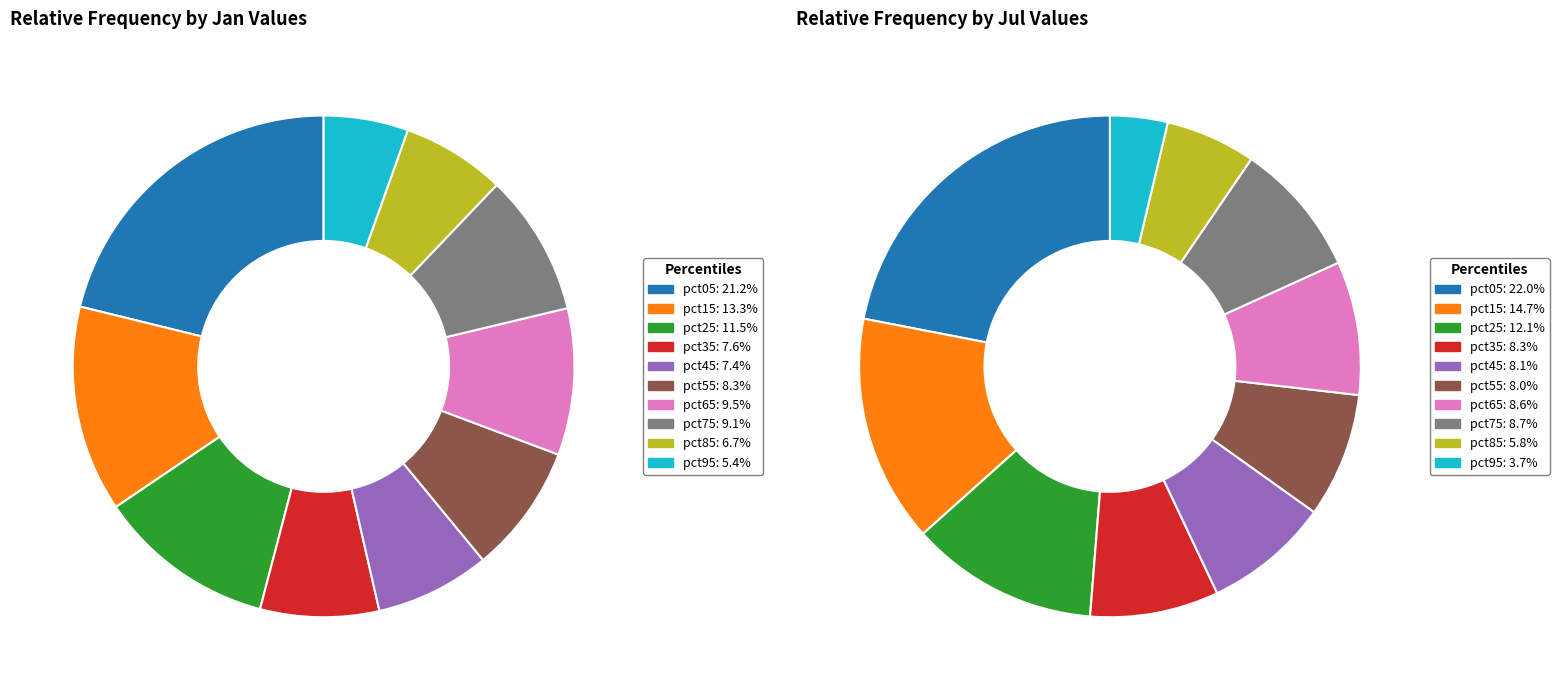

Does 4 account for over 50% of the chart?

No